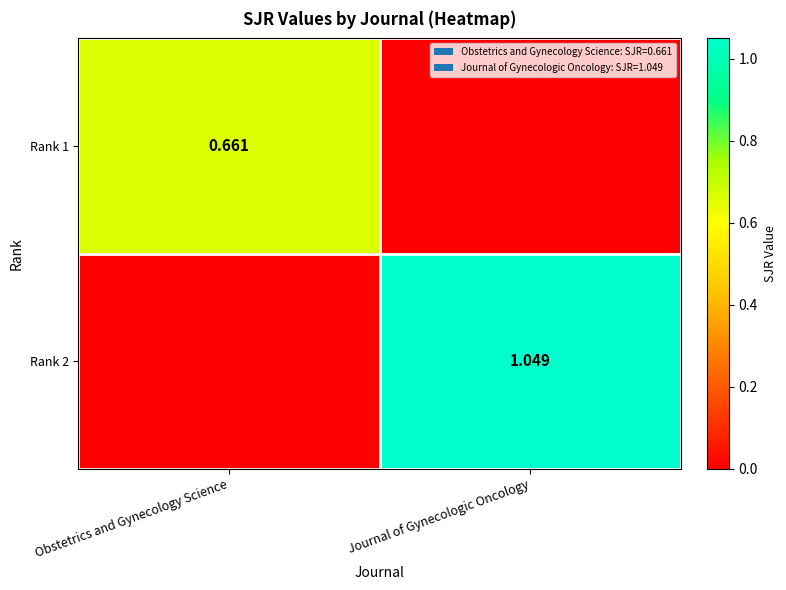

The Rank 2 series shows 1.0 at Journal of Gynecologic Oncology. True or false?

True